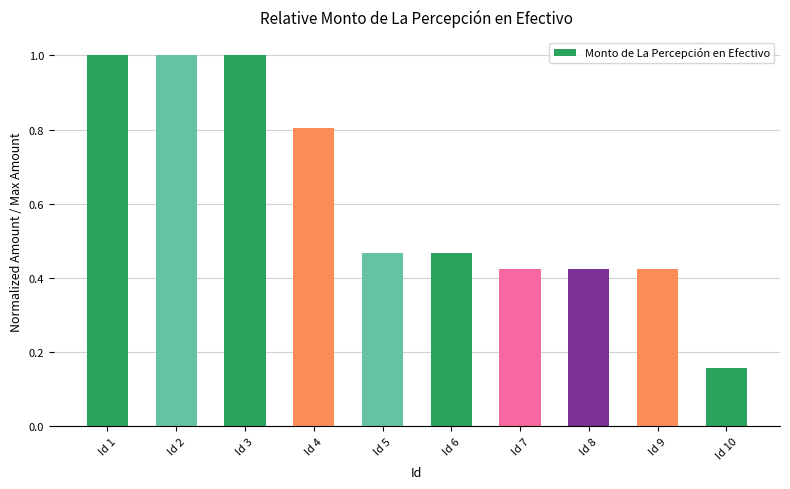

The value at Id 1 is 1.0. True or false?

True